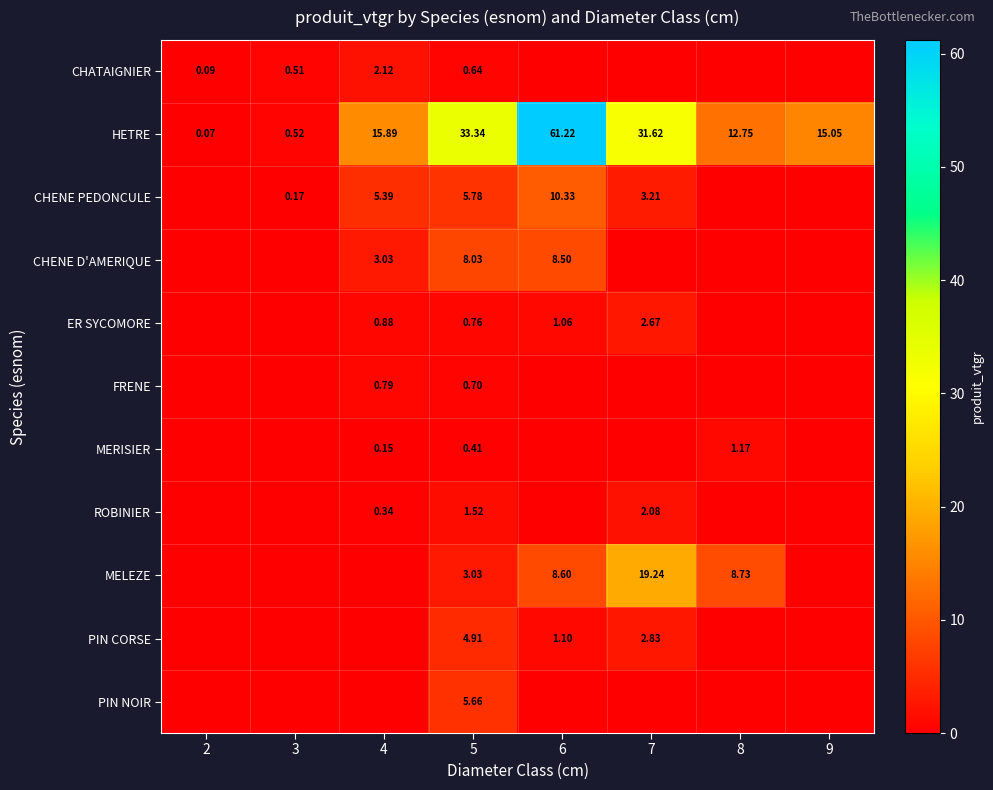

Between 4 and 7, which is larger?

4